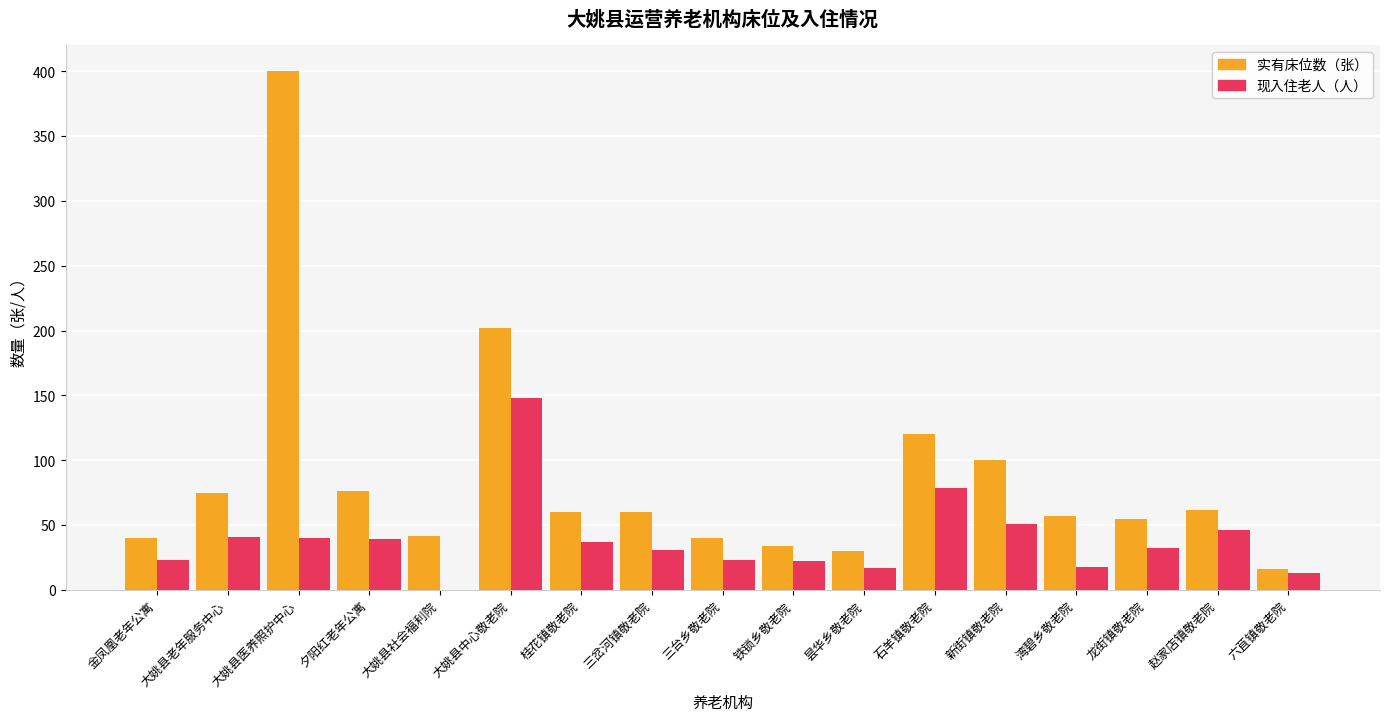

At which category is the sum across all series the highest?

大姚县医养照护中心